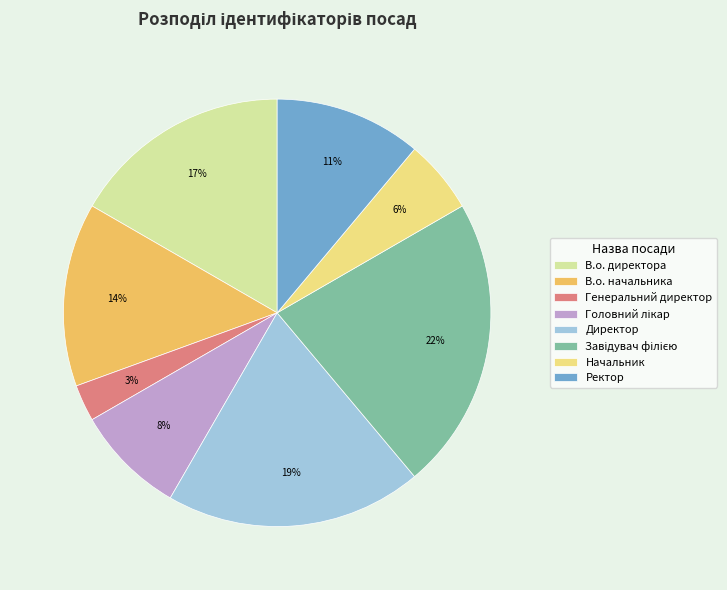

To the nearest percent, what is the difference between the largest and smallest slice percentages?

19%